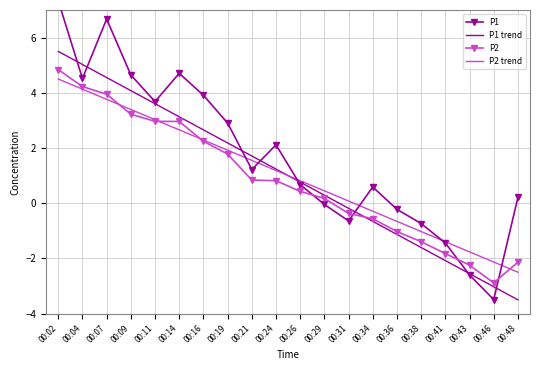

At which label does P2 trend first exceed 1?

00:02